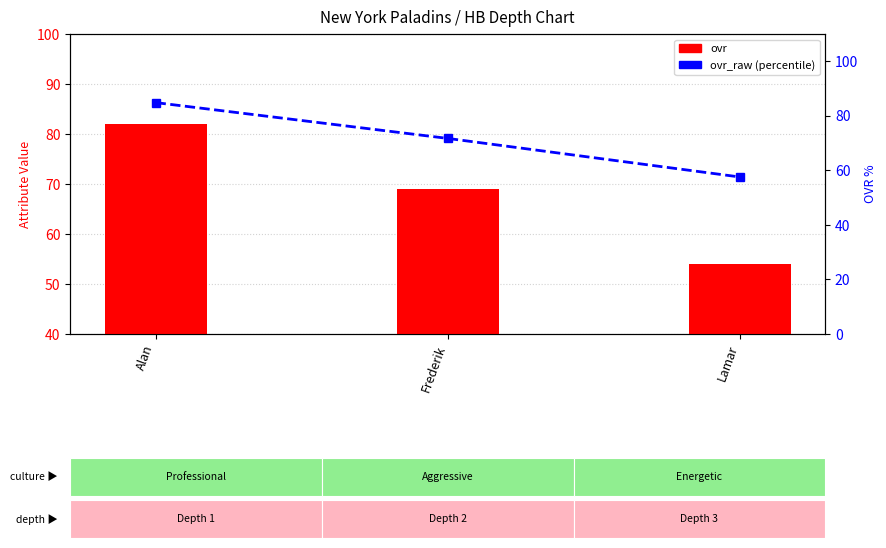

Reading right to left, what are all the values shown in this chart?

ovr: 54.0	69.0	82.0
ovr_raw (percentile): 57.6	71.7	84.8